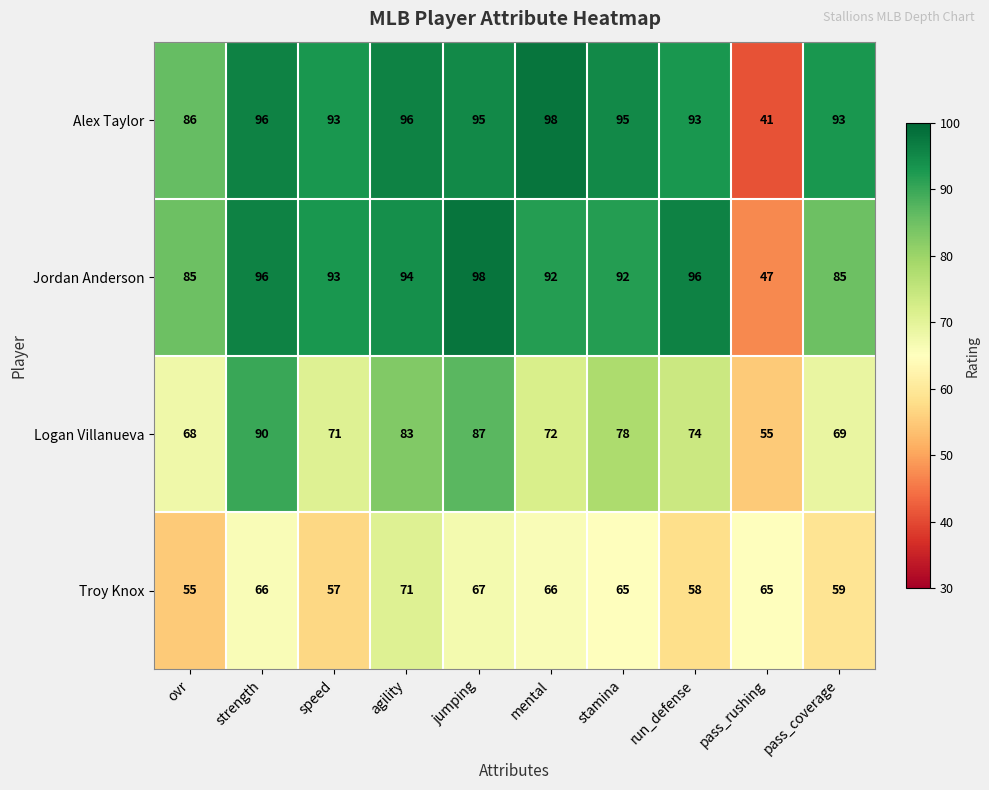

Is it true that Alex Taylor equals 29 at strength?

False